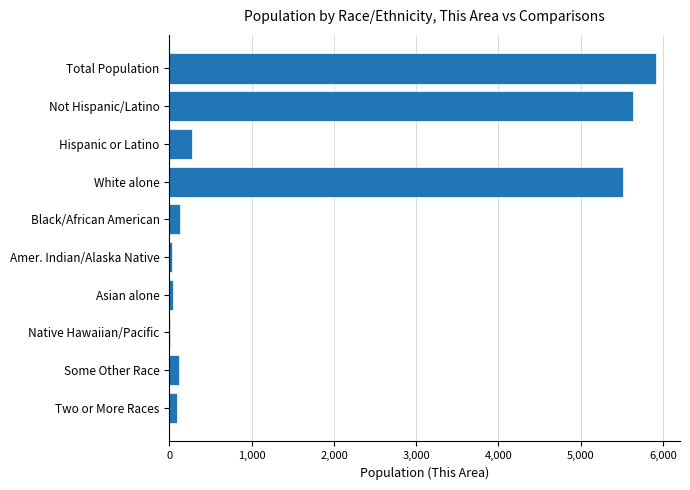

What is the maximum value shown in the chart?

5912